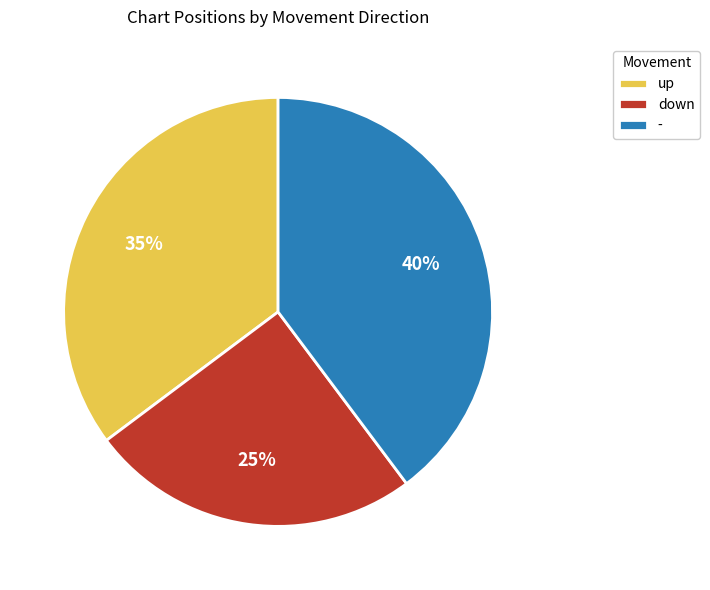

The - slice represents 40% of the pie. True or false?

True